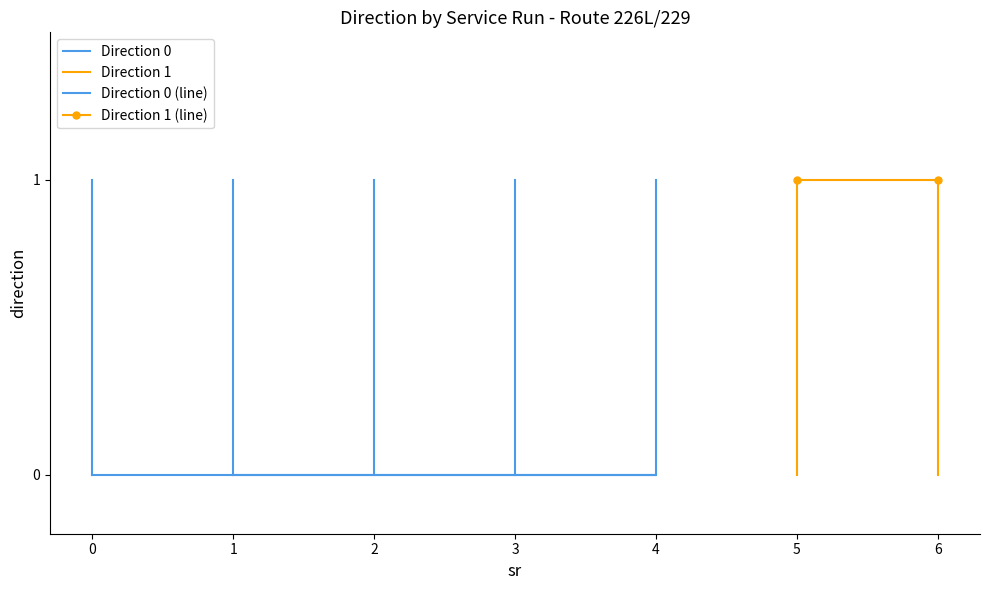

Is this an area chart (filled region under the line)?

No